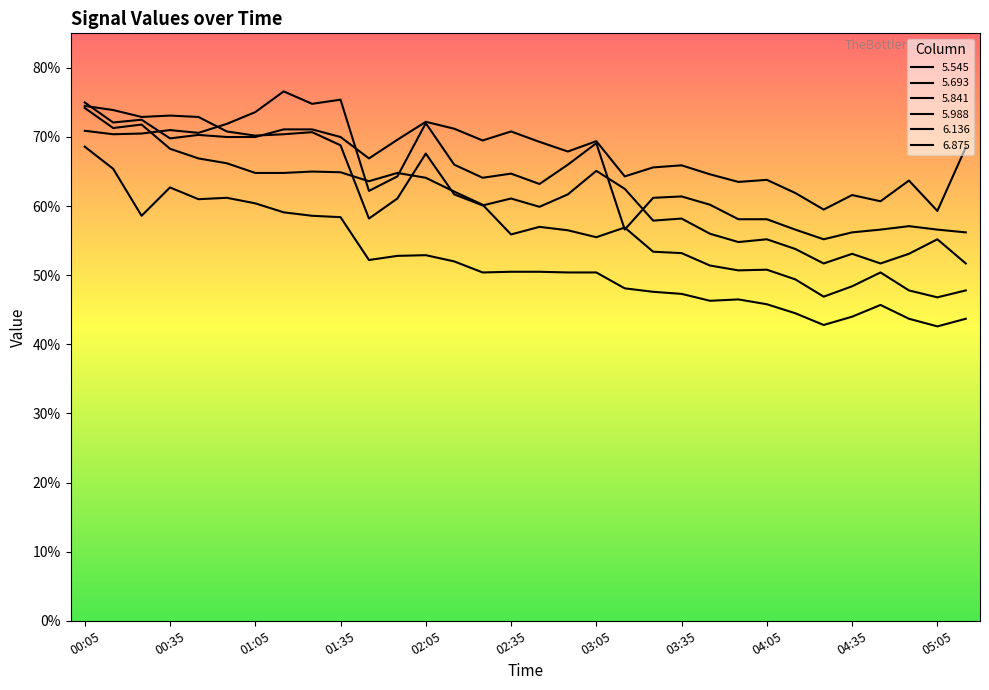

In   6.136, how many points are higher than both neighbors (excluding endpoints)?

9